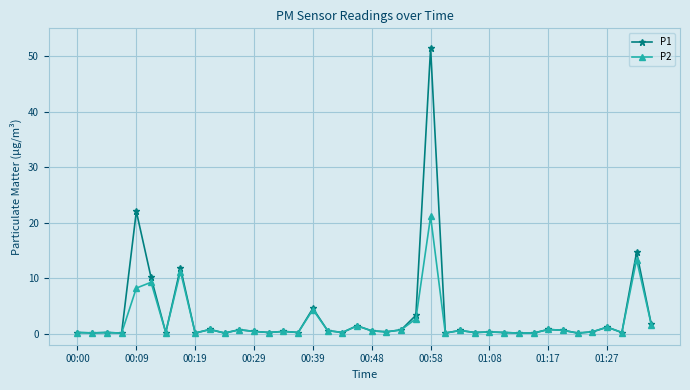

Rank the series by their maximum value, from highest to lowest.

P1, P2